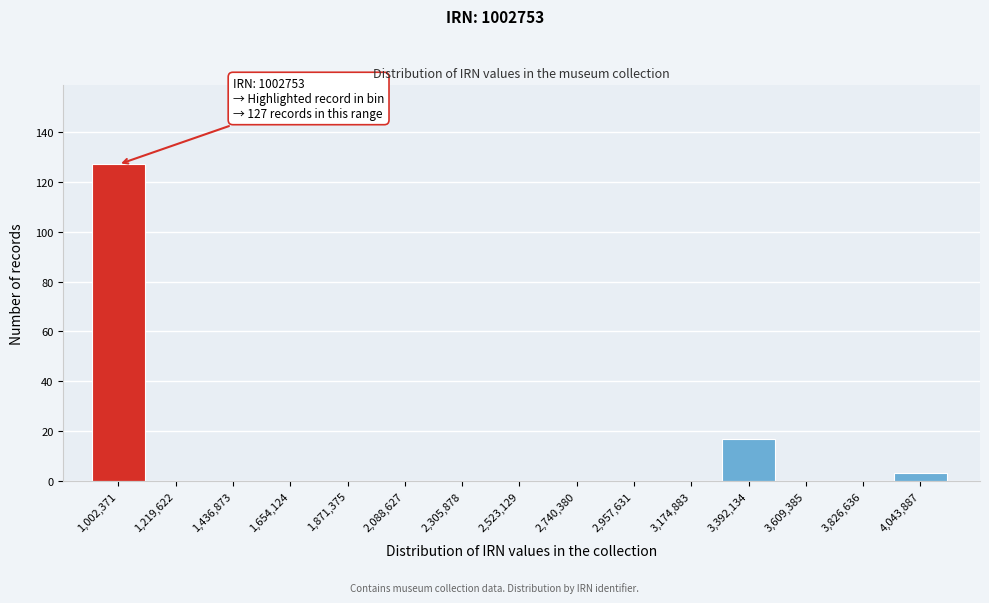

Reading right to left, list all the values displayed in this chart.

4,043,887=3	3,826,636=0	3,609,385=0	3,392,134=17	3,174,883=0	2,957,631=0	2,740,380=0	2,523,129=0	2,305,878=0	2,088,627=0	1,871,375=0	1,654,124=0	1,436,873=0	1,219,622=0	1,002,371=127